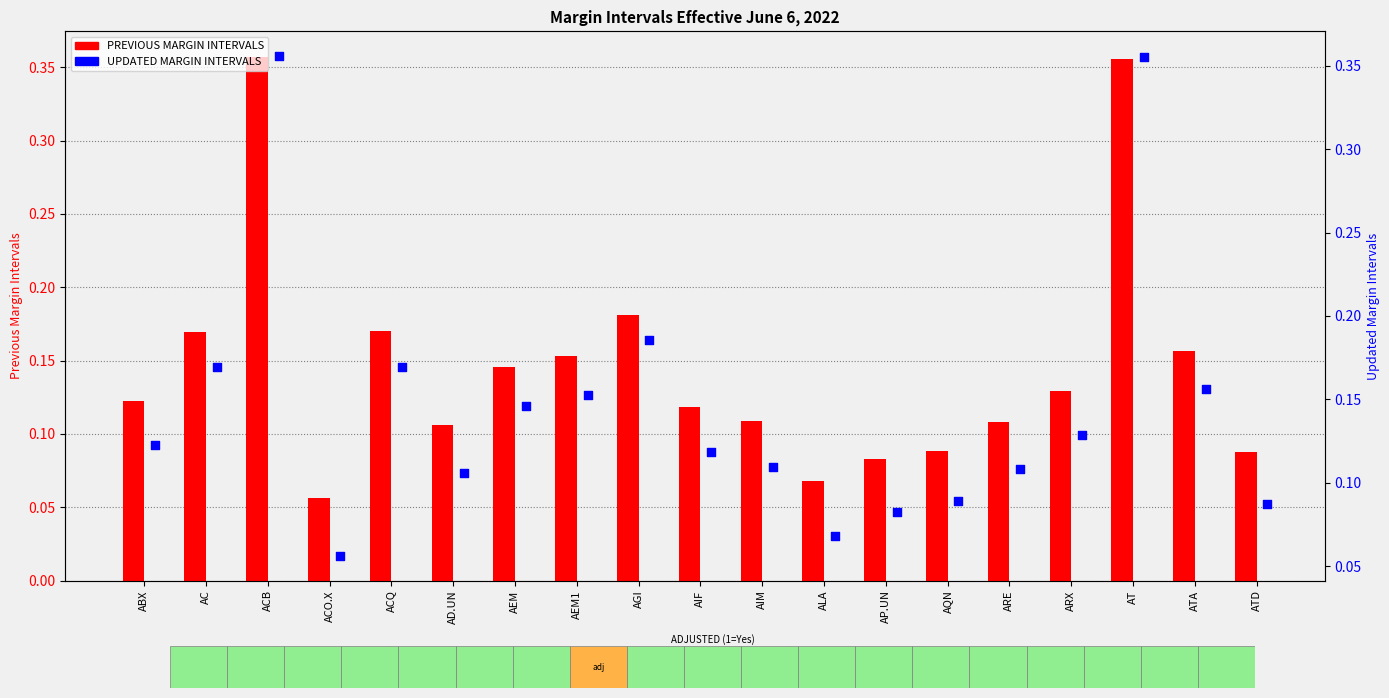

At which category is the sum across all series the highest?

ACB